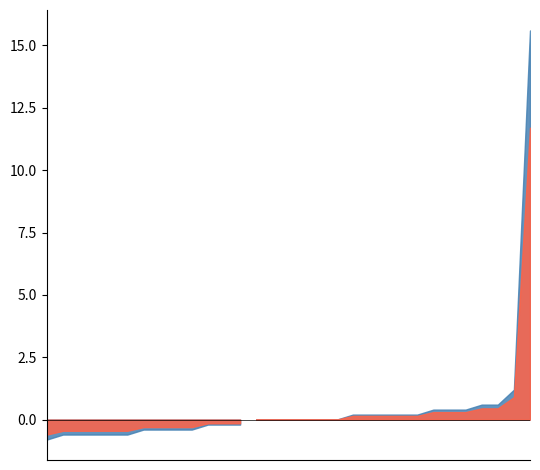

The chart shows a value of 1.2 at 2020-03-31. True or false?

True